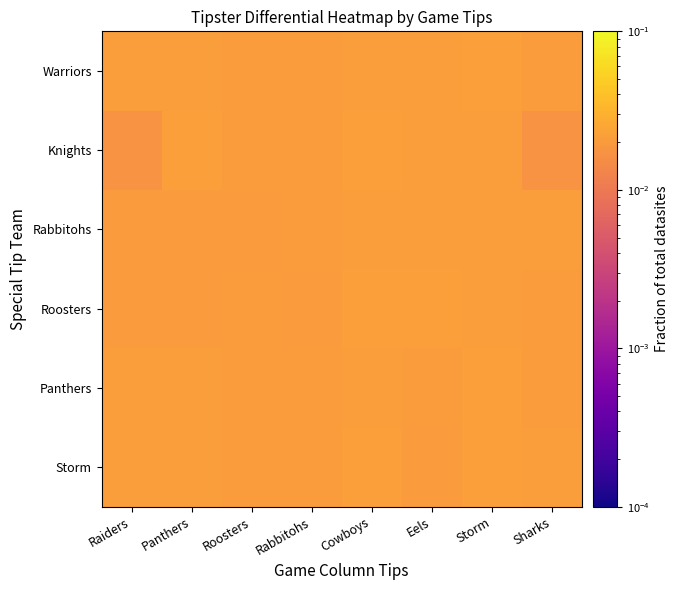

List the series in order of their peak value, lowest first.

Rabbitohs, Panthers, Warriors, Roosters, Storm, Knights